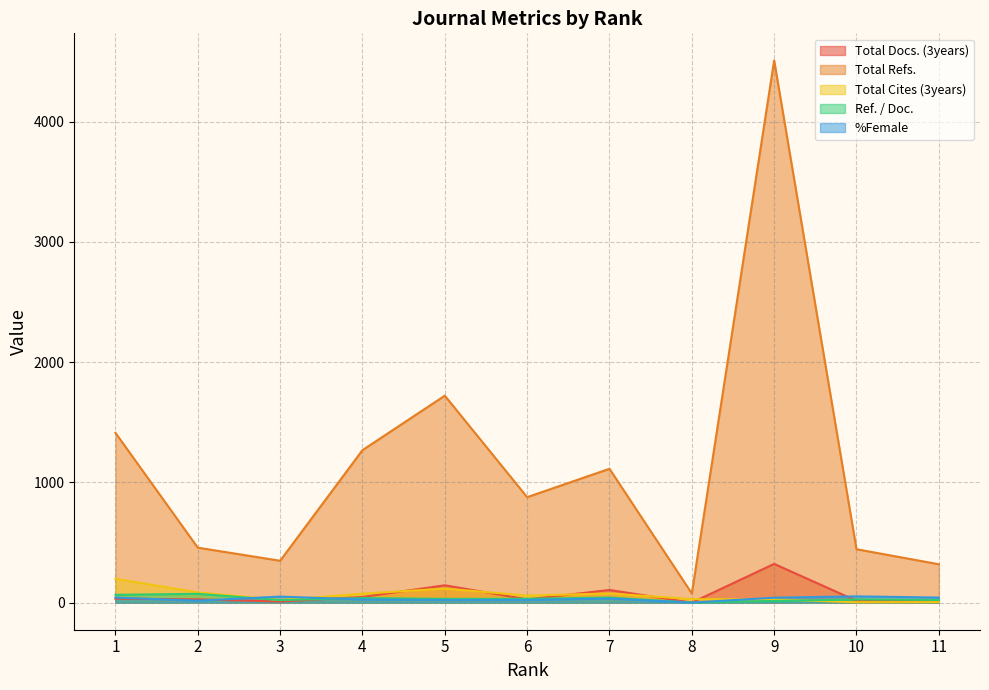

Where is the first local minimum for Total Docs. (3years)?

3